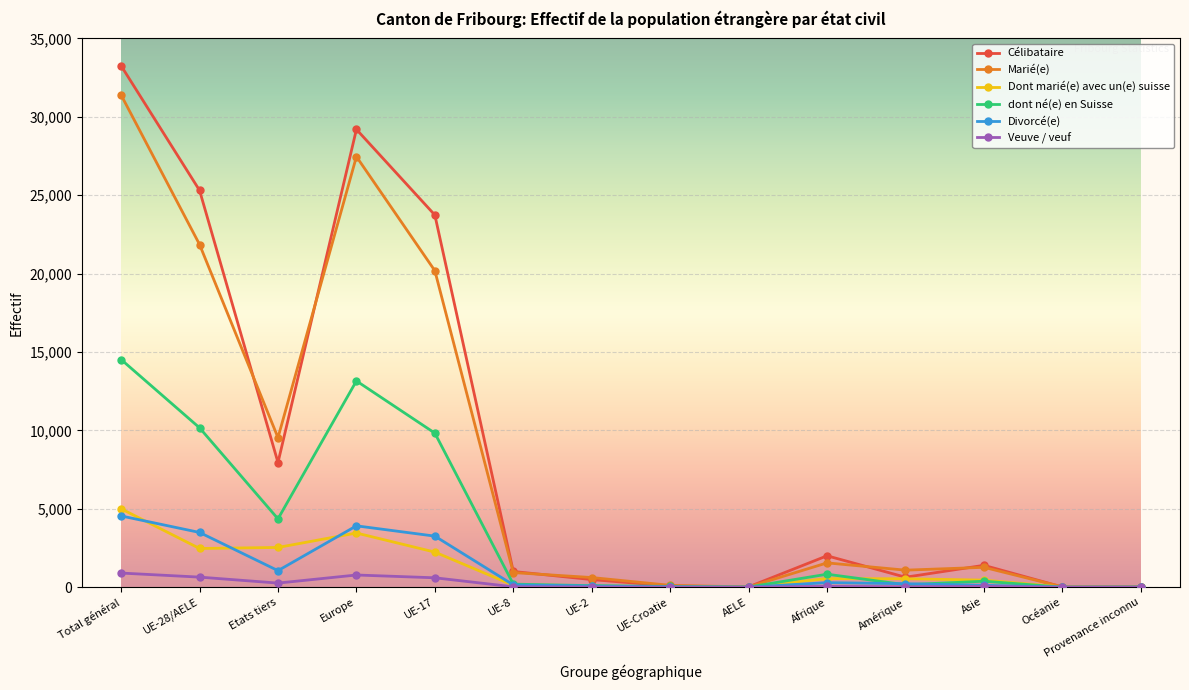

List the series in order of their peak value, lowest first.

Veuve / veuf, Divorcé(e), Dont marié(e) avec un(e) suisse, dont né(e) en Suisse, Marié(e), Célibataire